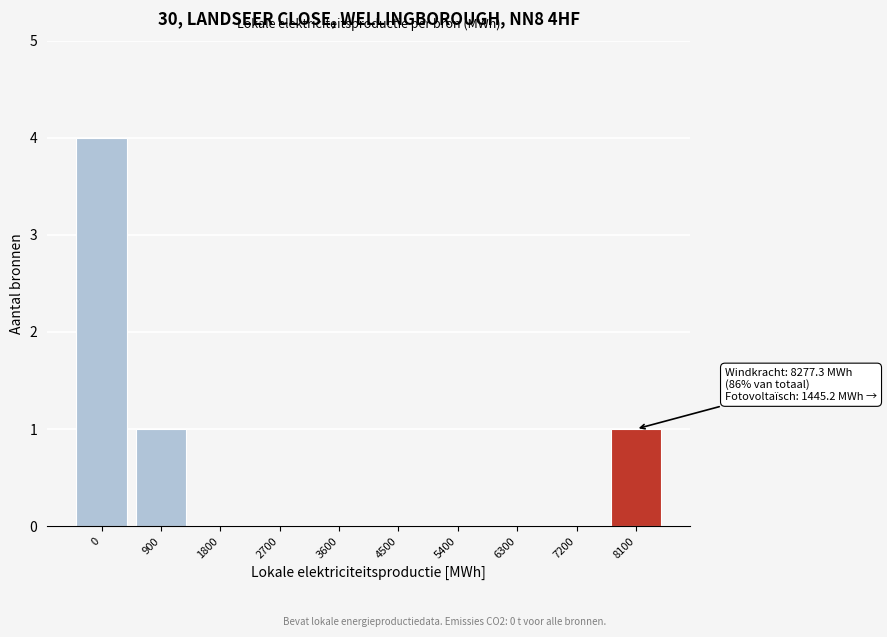

Reading left to right, transcribe all the data shown in this chart.

0=4	900=1	1800=0	2700=0	3600=0	4500=0	5400=0	6300=0	7200=0	8100=1